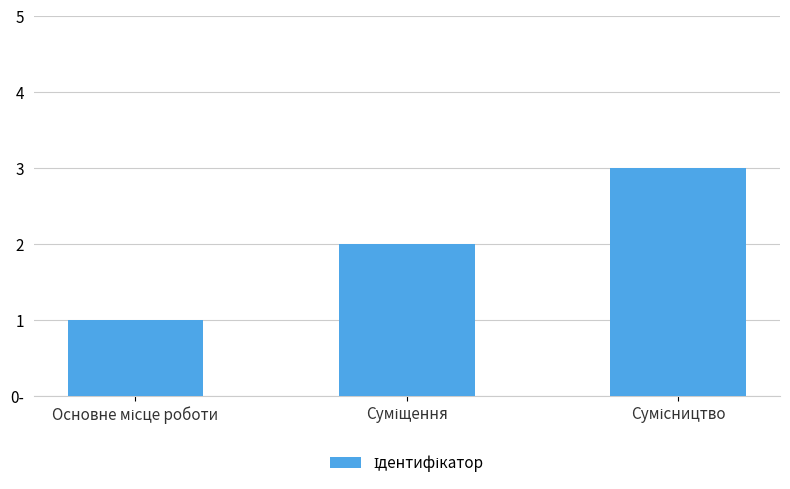

What is the minimum value shown in the chart?

1